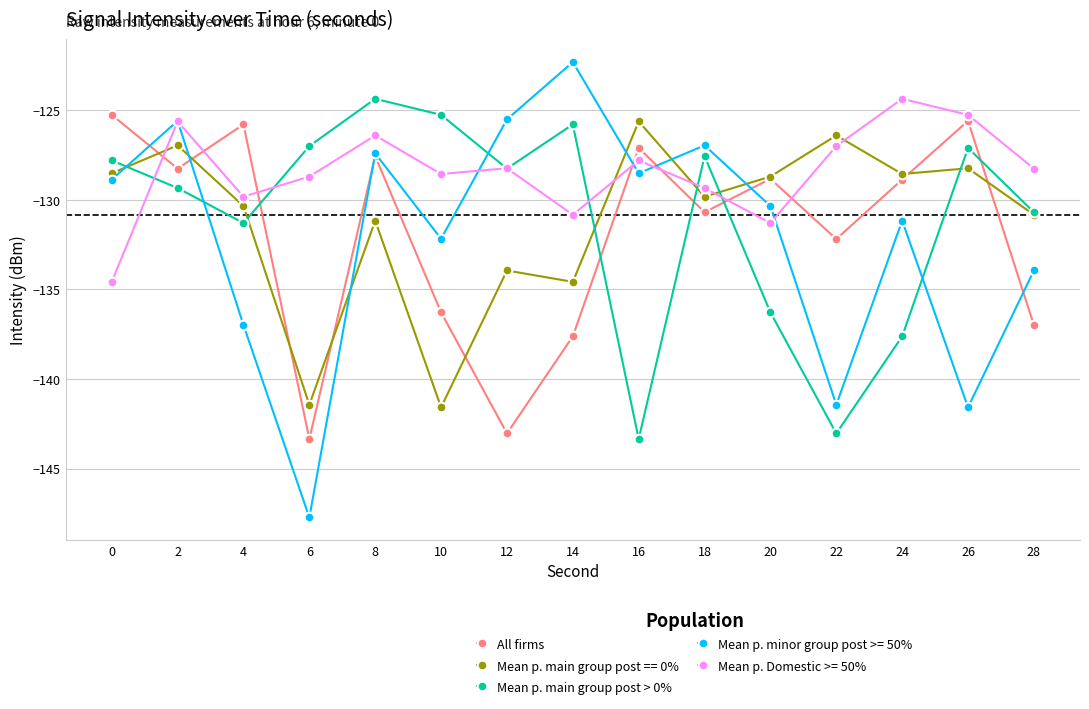

Which series has the largest range (max minus min)?

Mean p. minor group post >= 50%